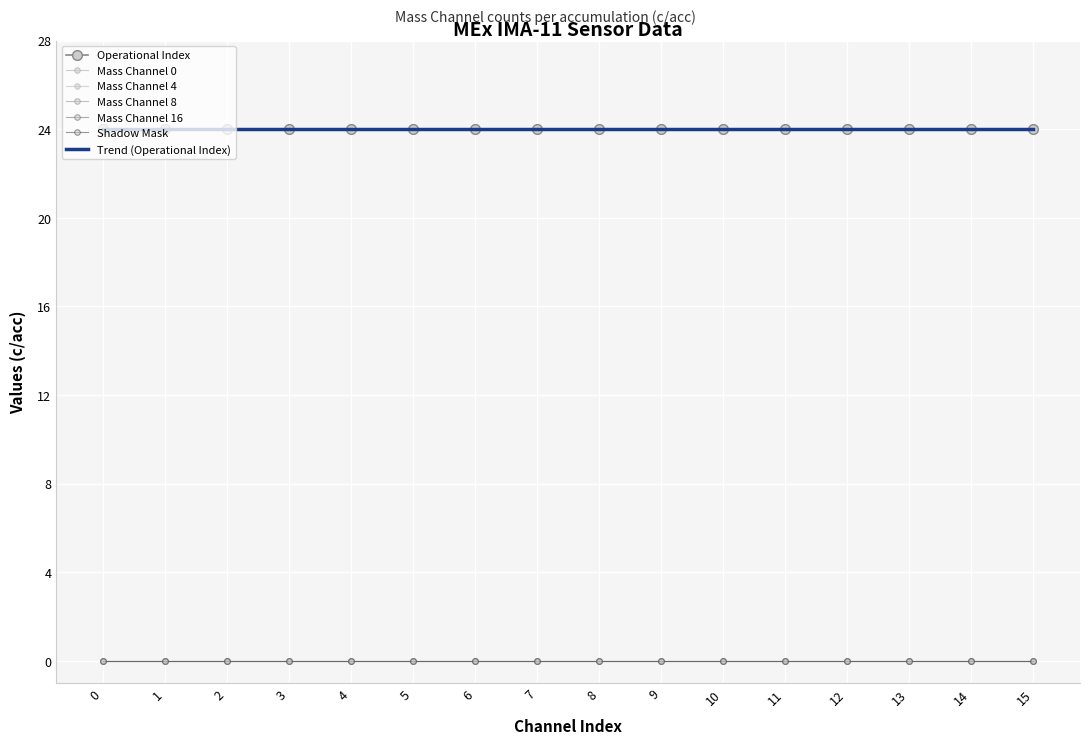

How many lines are shown in the chart?

6